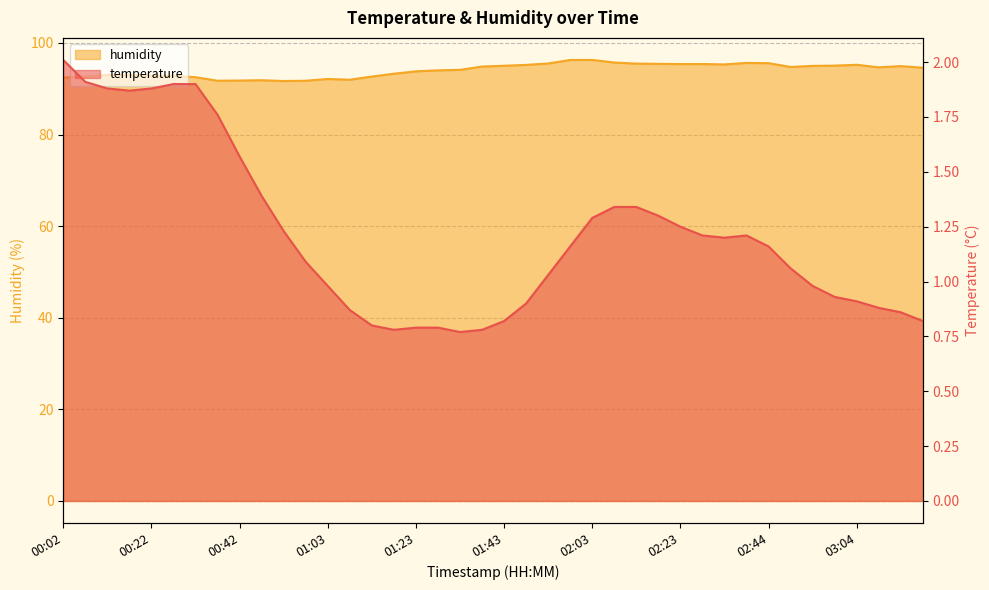

How many series are shown in this chart?

2